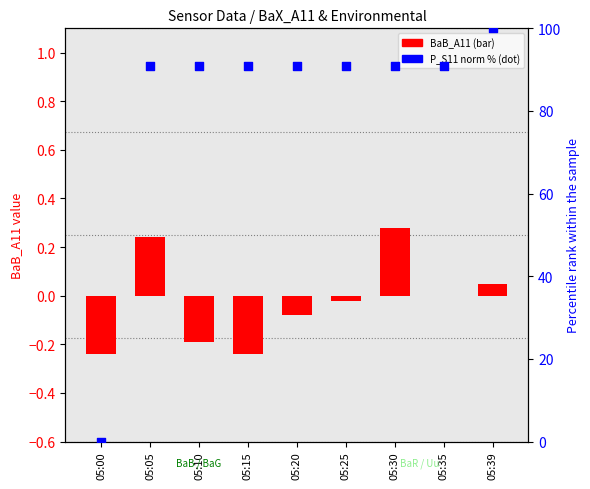

Which series reaches the maximum Y coordinate?

P_S11 (norm %)